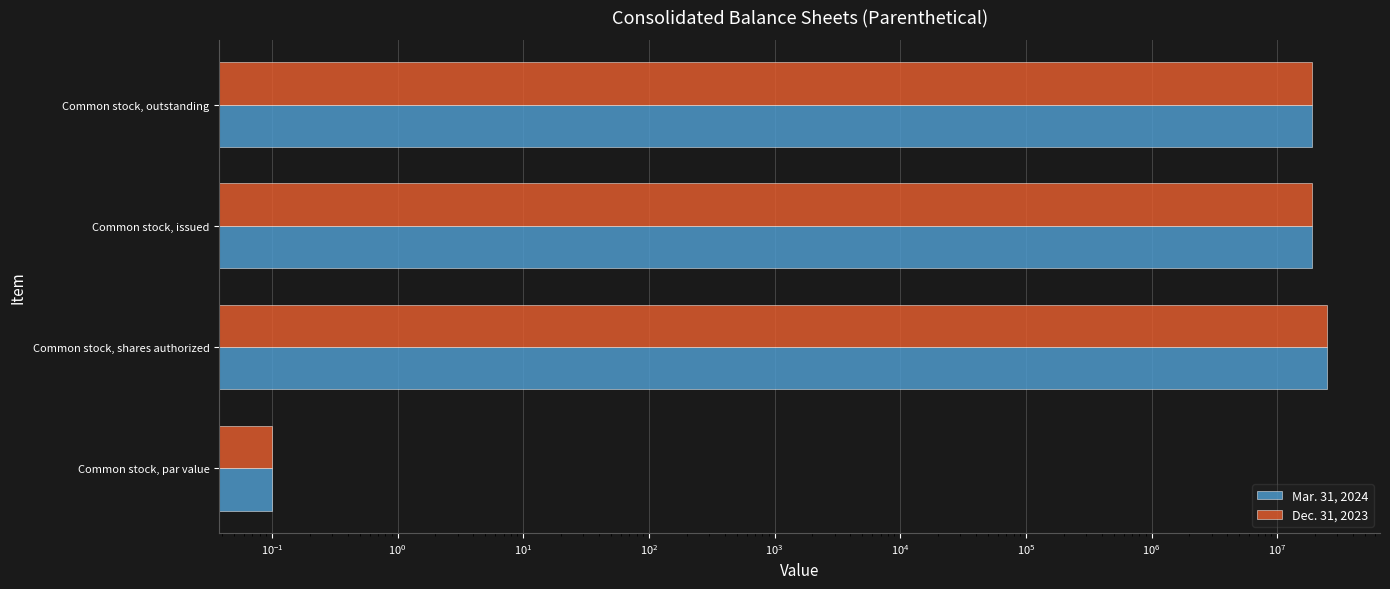

Count the Mar. 31, 2024 values in the range 19000600 to 25000000.

3